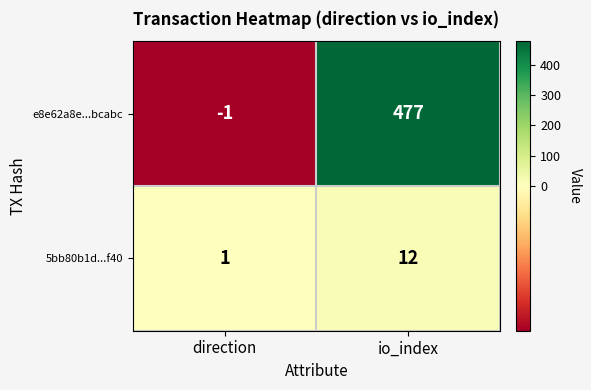

What is the average value of the e8e62a8e...bcabc series?

238